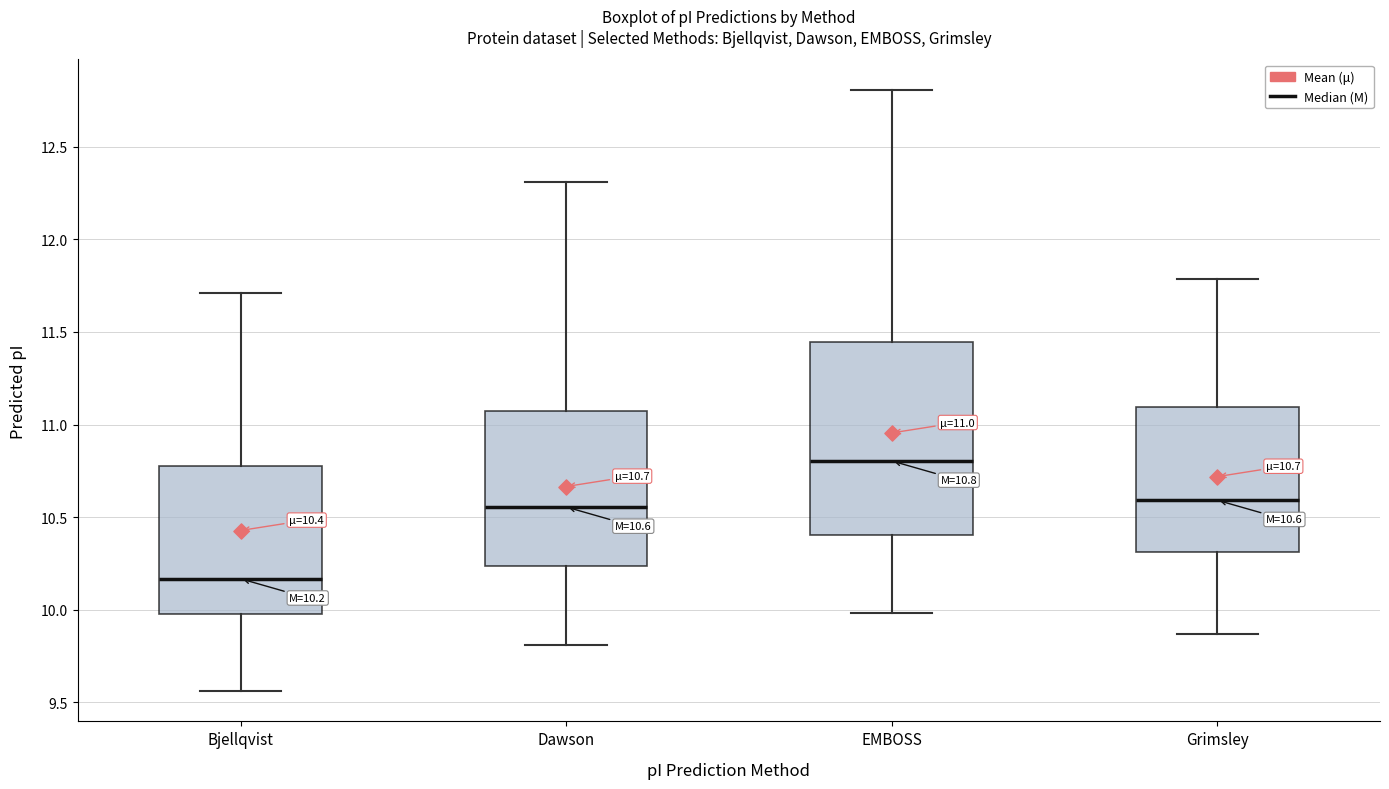

Which box has the lowest median line?

Bjellqvist